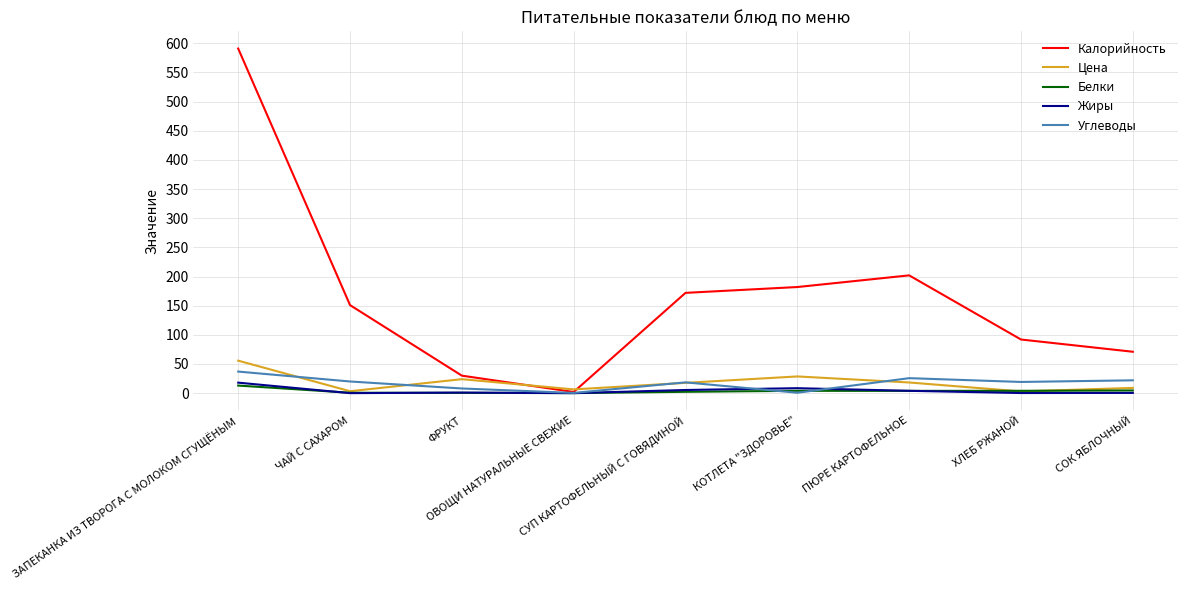

Which series has the widest spread of values?

Калорийность